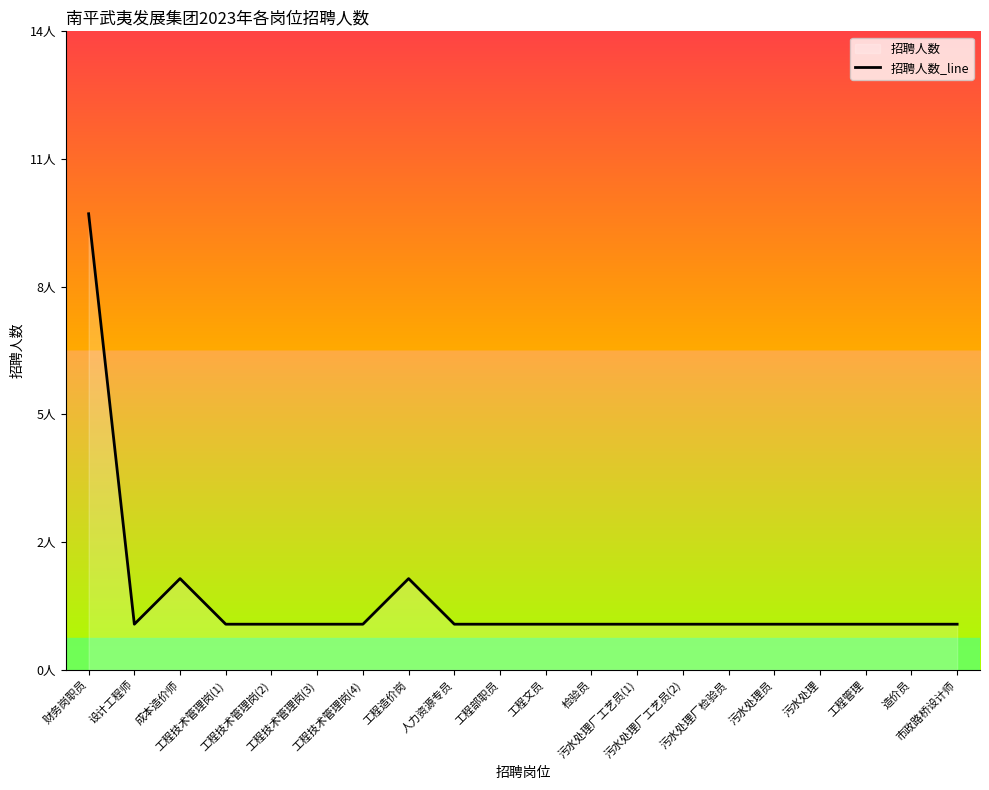

How many lines are shown in the chart?

1